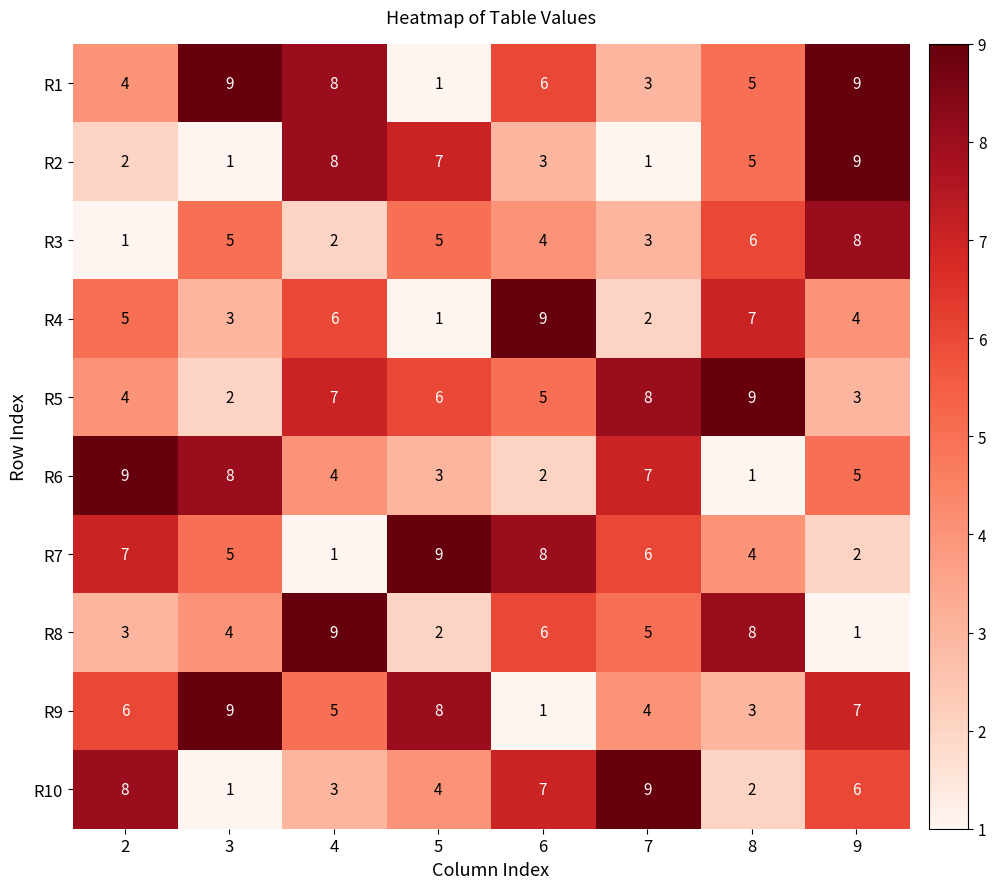

What is the maximum value for R1?

9